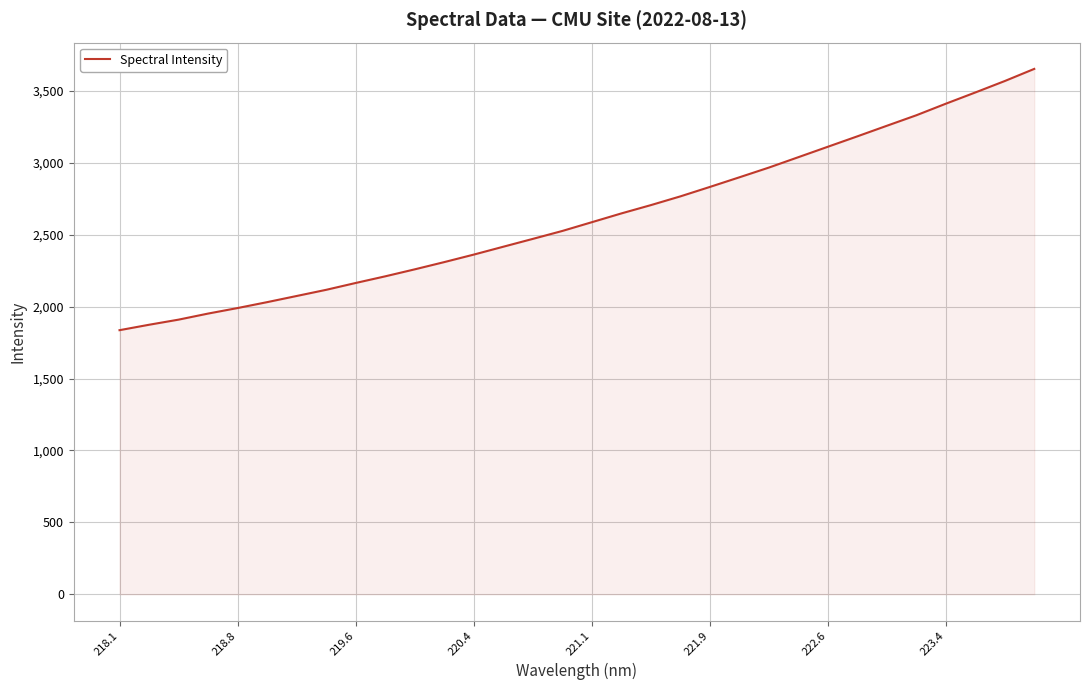

Reading left to right, extract all data points from this chart.

1836.8	1874.6	1910.2	1952.4	1990.9	2032.0	2074.8	2117.7	2165.3	2211.6	2260.2	2310.6	2362.8	2417.5	2472.0	2527.2	2588.1	2649.1	2706.9	2767.7	2833.4	2900.3	2967.9	3040.3	3112.8	3185.2	3258.7	3331.7	3412.1	3490.2	3569.8	3654.1